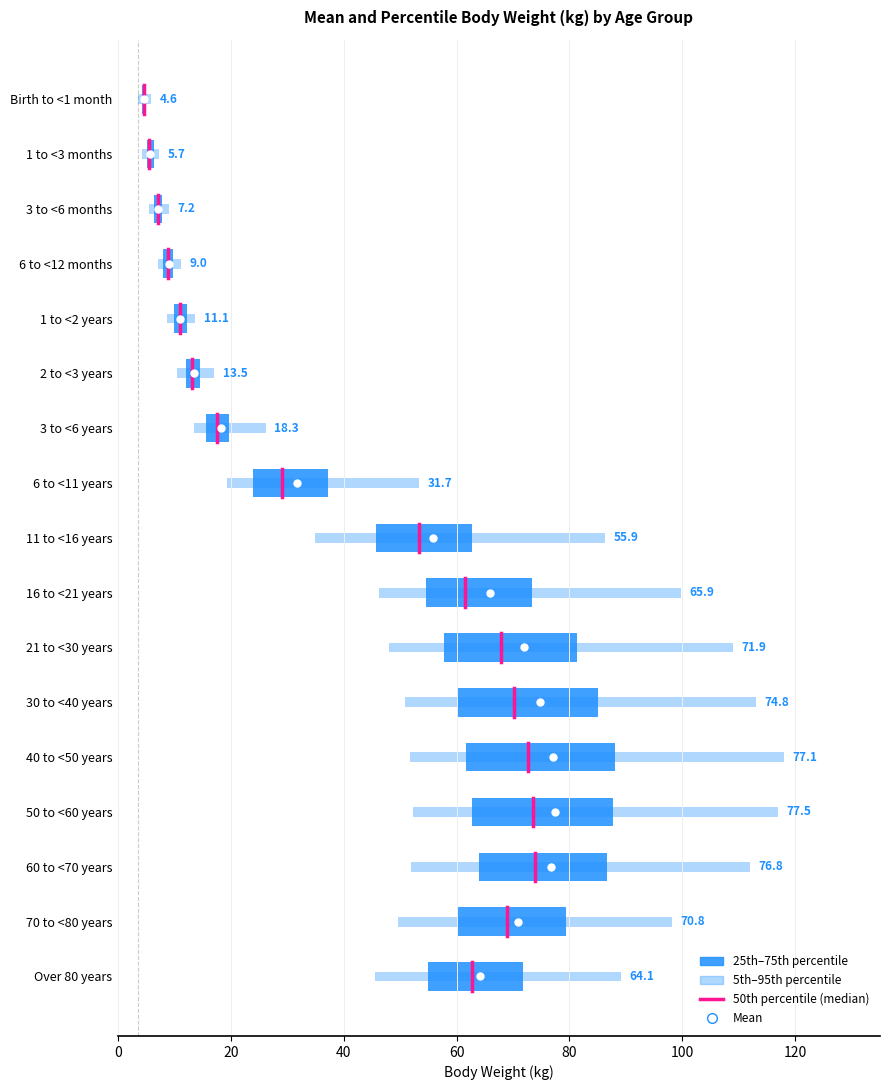

Is it true that the value at 20 is 21.8?

False